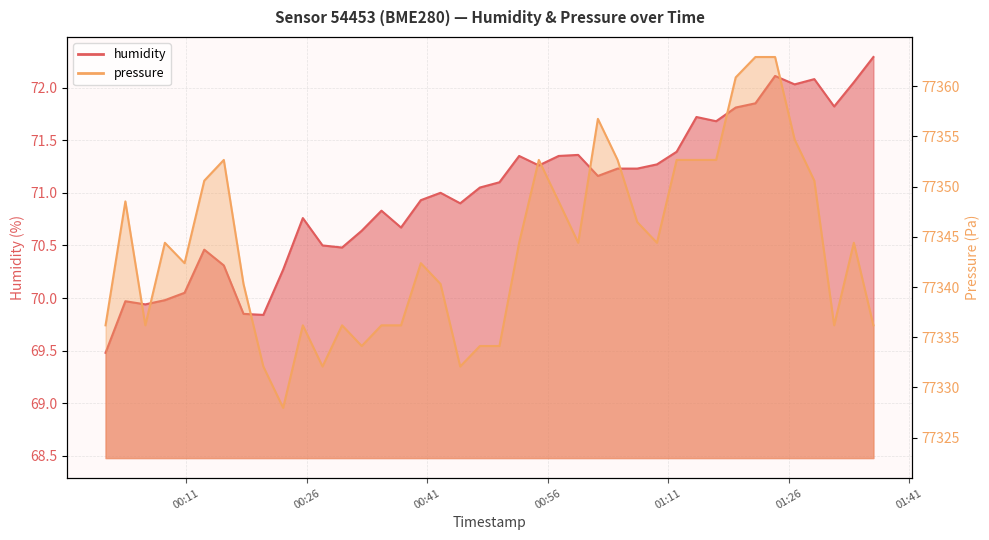

What are all the series names shown in the legend?

humidity, pressure